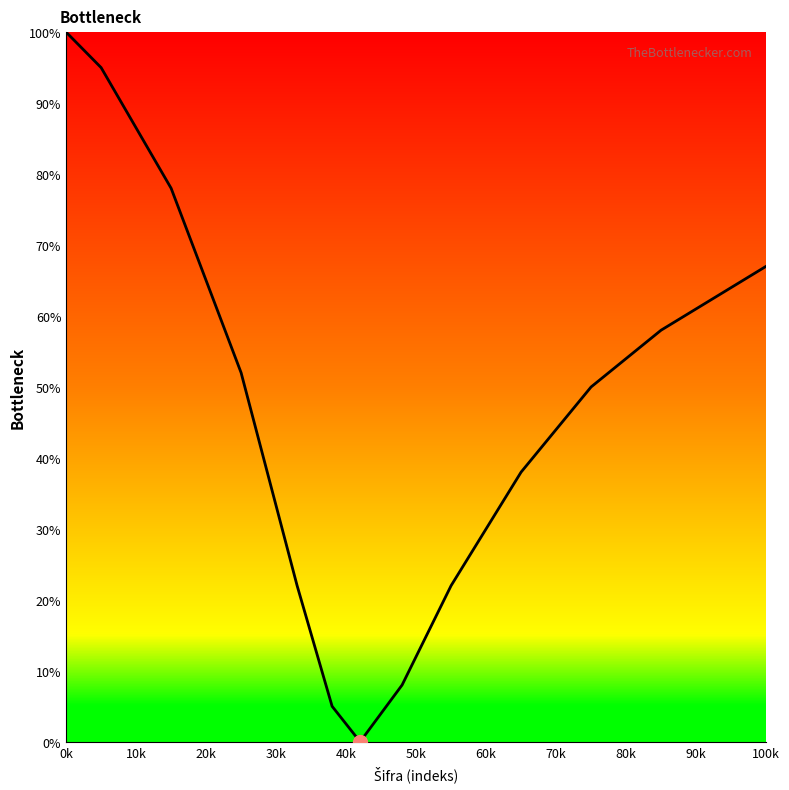

Where does the data first go above 52?

0k